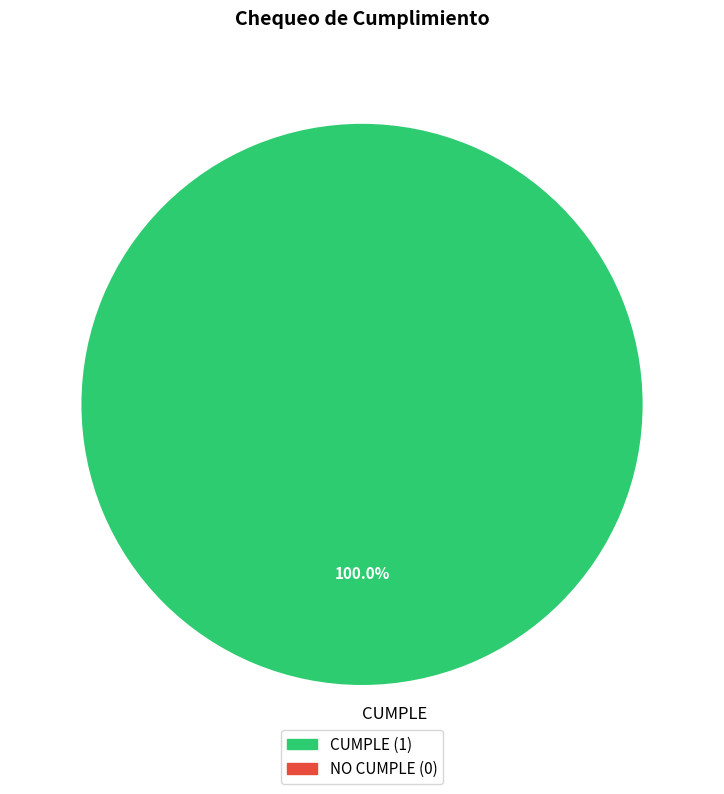

Rank the categories by value from highest to lowest.

CUMPLE